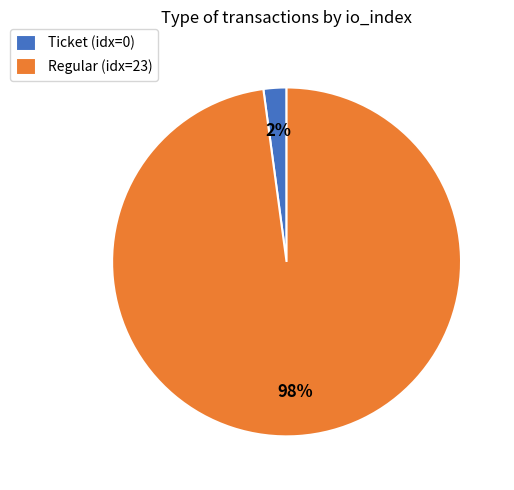

Count the number of slices in the pie.

2